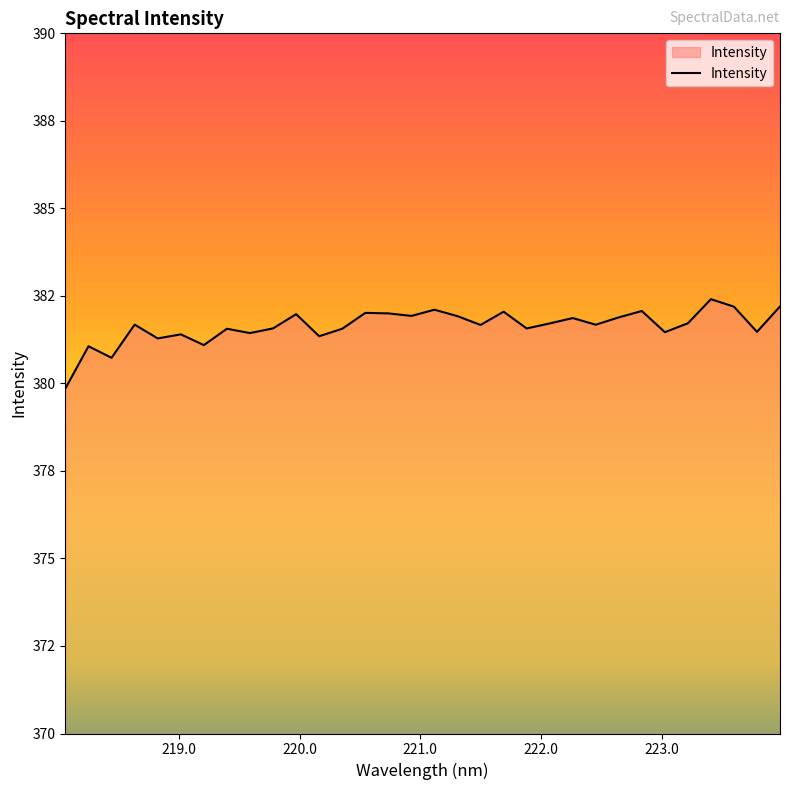

Does the chart display data point markers on the line(s)?

No